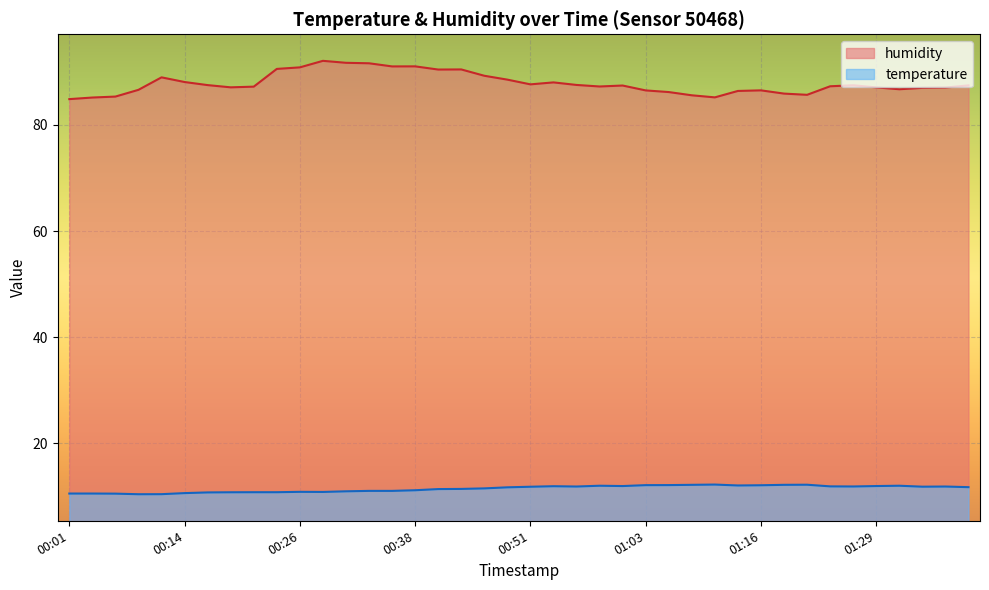

At which category is the sum across all series the highest?

00:29